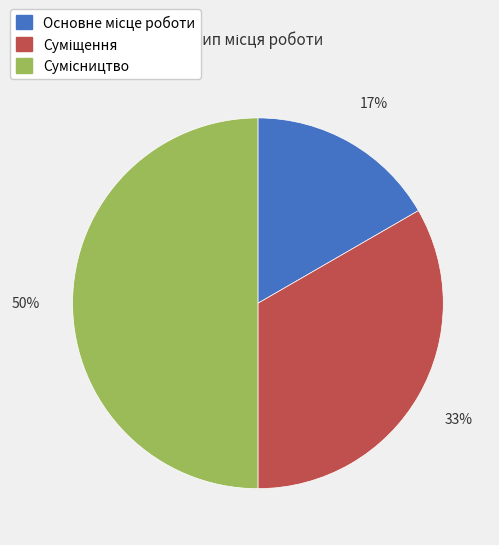

To the nearest percent, what is the difference between the largest and smallest slice percentages?

33%